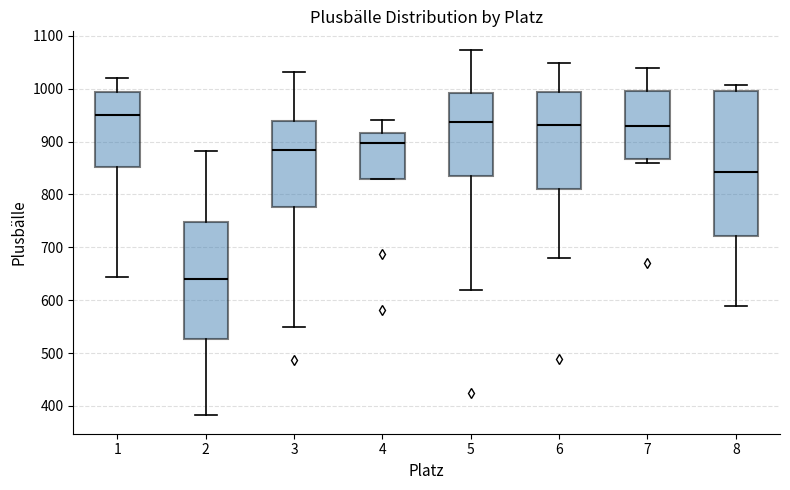

Where does the upper whisker of the box at x = 7 end on the y-axis? The values are not printed on the chart, so give them approximately, as read against the axis.

1040